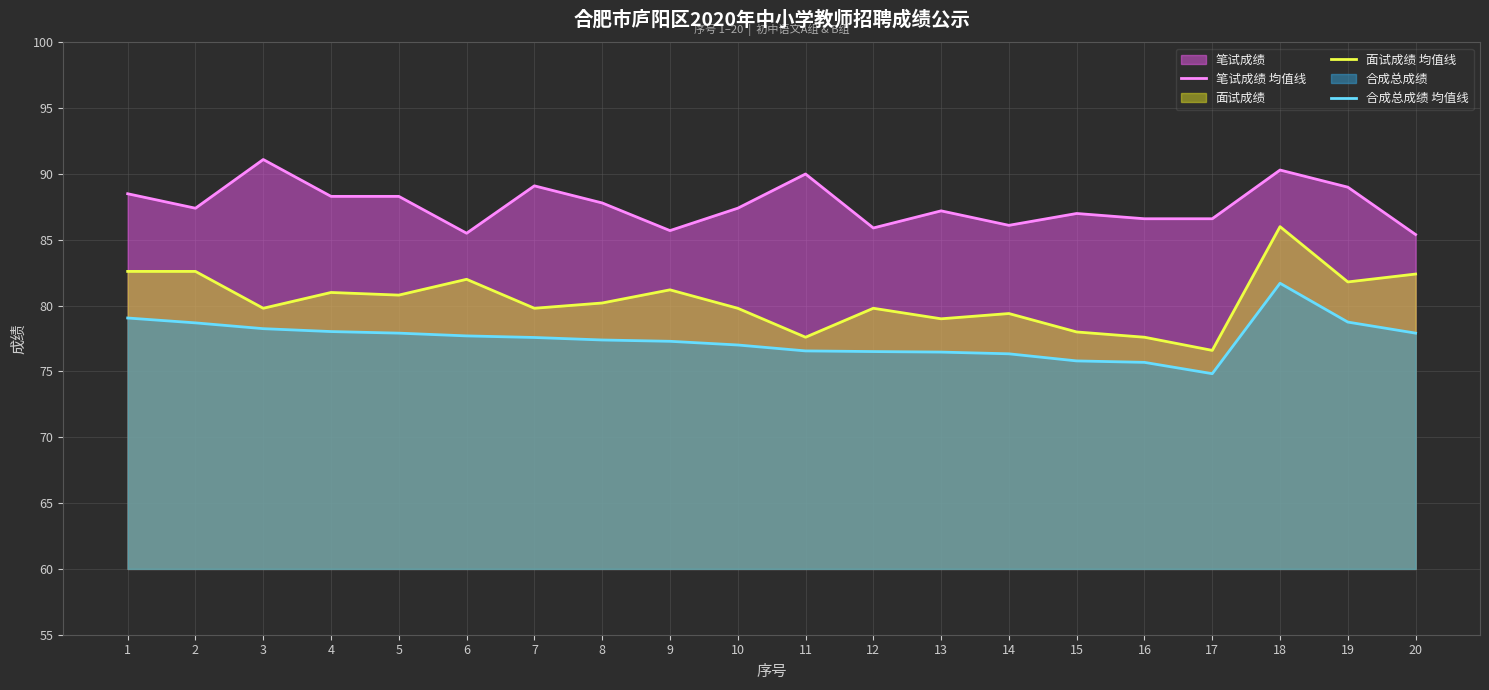

List the series in order of their overall mean, lowest first.

合成总成绩 均值线, 面试成绩 均值线, 笔试成绩 均值线